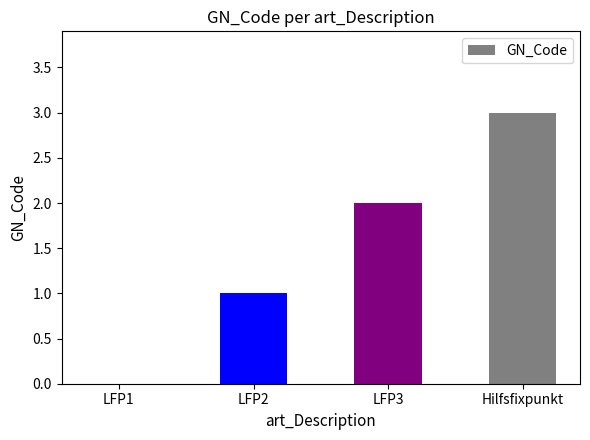

Is it true that the value at LFP3 is 2?

True